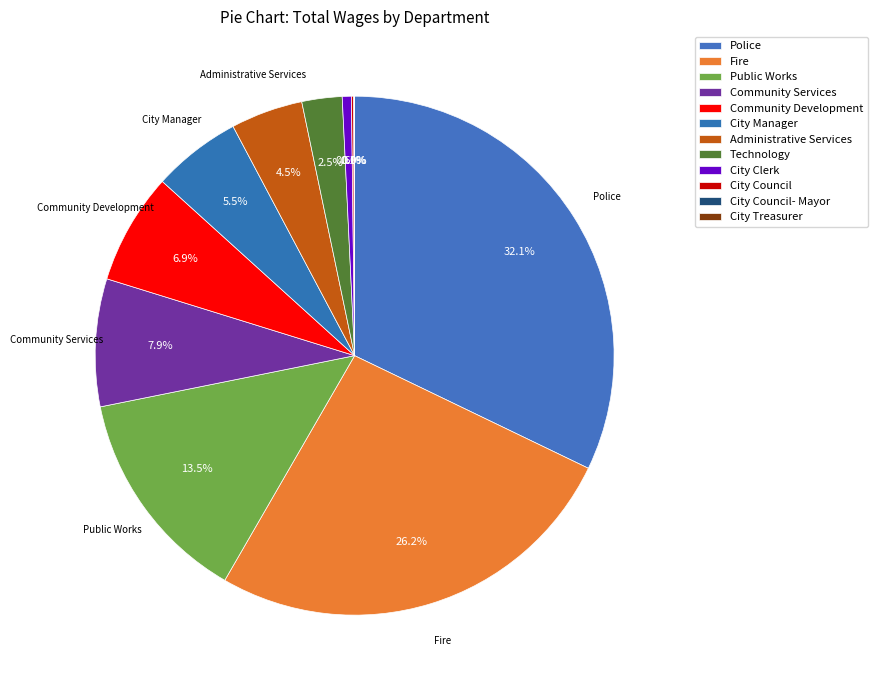

What is the smallest slice in the pie chart?

City Treasurer